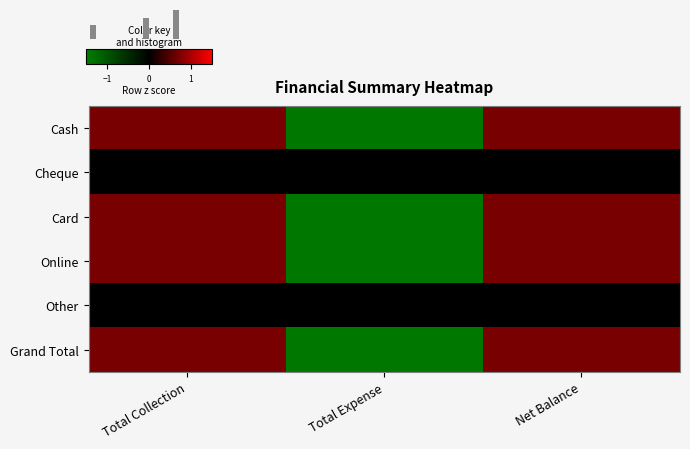

How many data points does each series have?

3